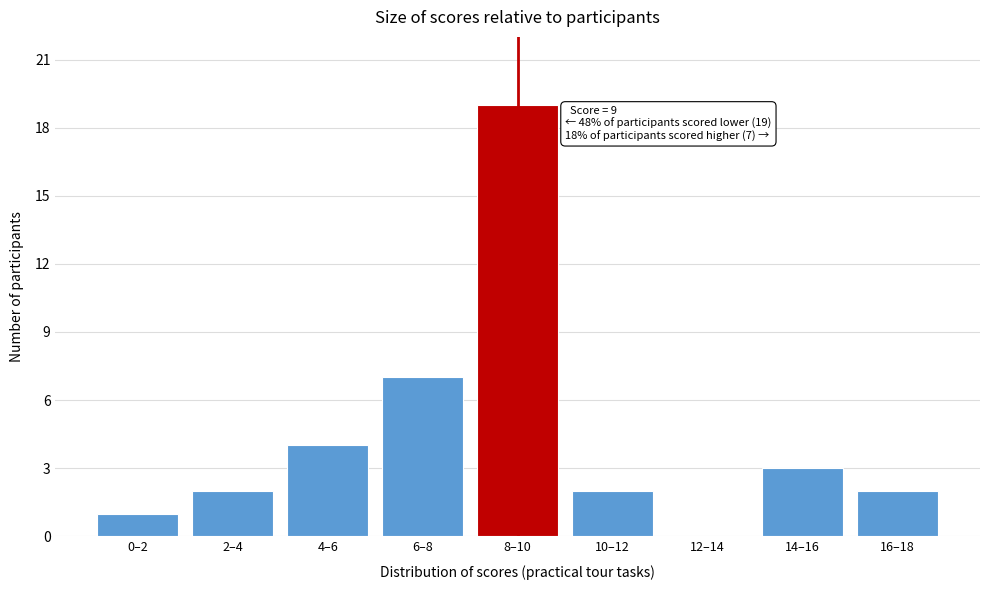

Reading left to right, what are all the values shown in this chart?

0–2=1	2–4=2	4–6=4	6–8=7	8–10=19	10–12=2	12–14=0	14–16=3	16–18=2